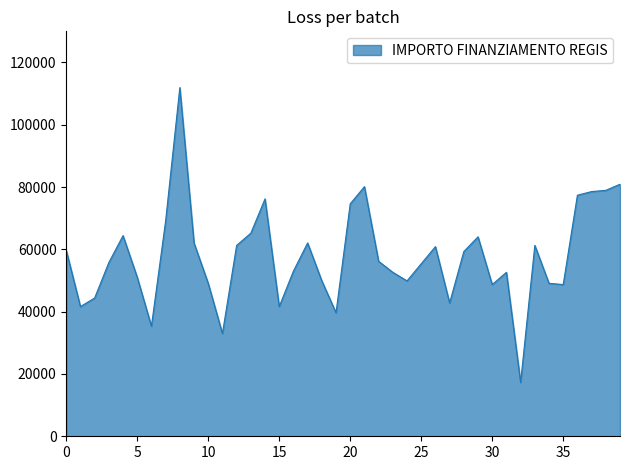

What is the difference between the maximum and minimum values?

94665.7